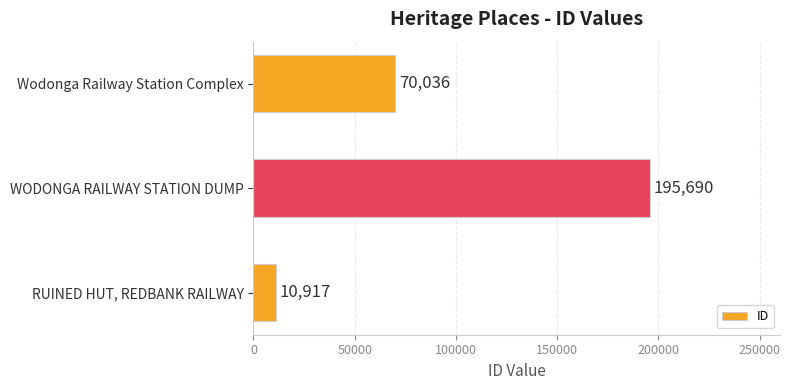

What is the difference between the maximum and minimum values?

184773